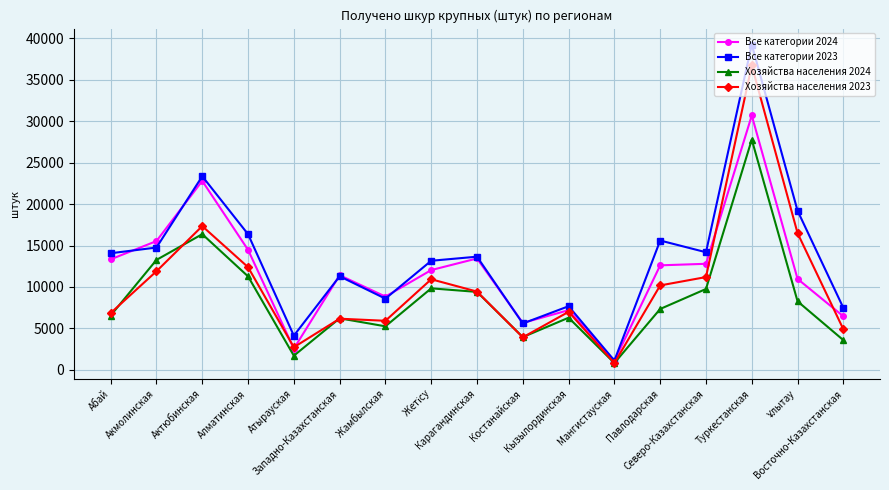

How many data points does each series have?

17